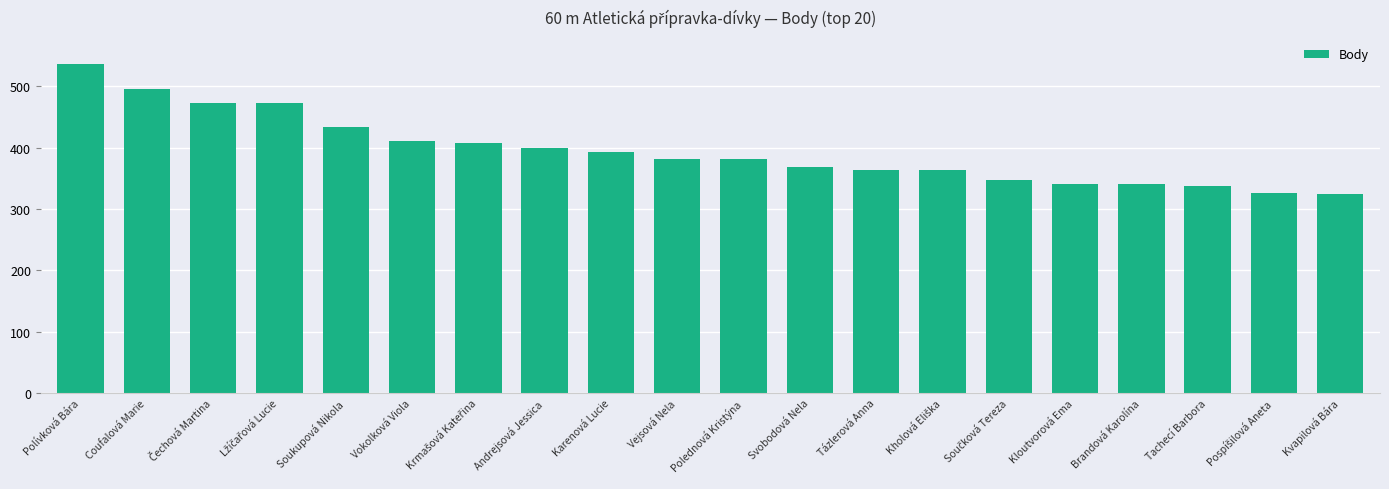

Are the bars horizontal?

No